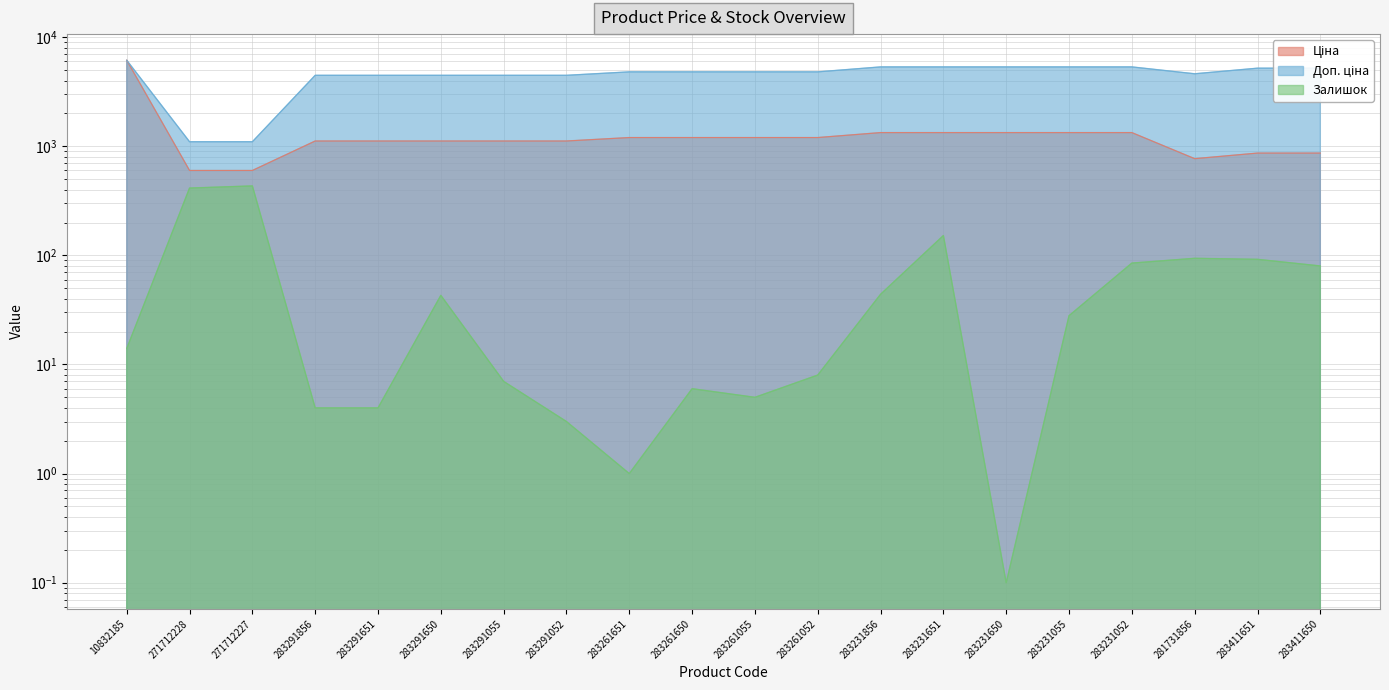

What is the difference between the Залишок values at 283291055 and 283231651?

145.0